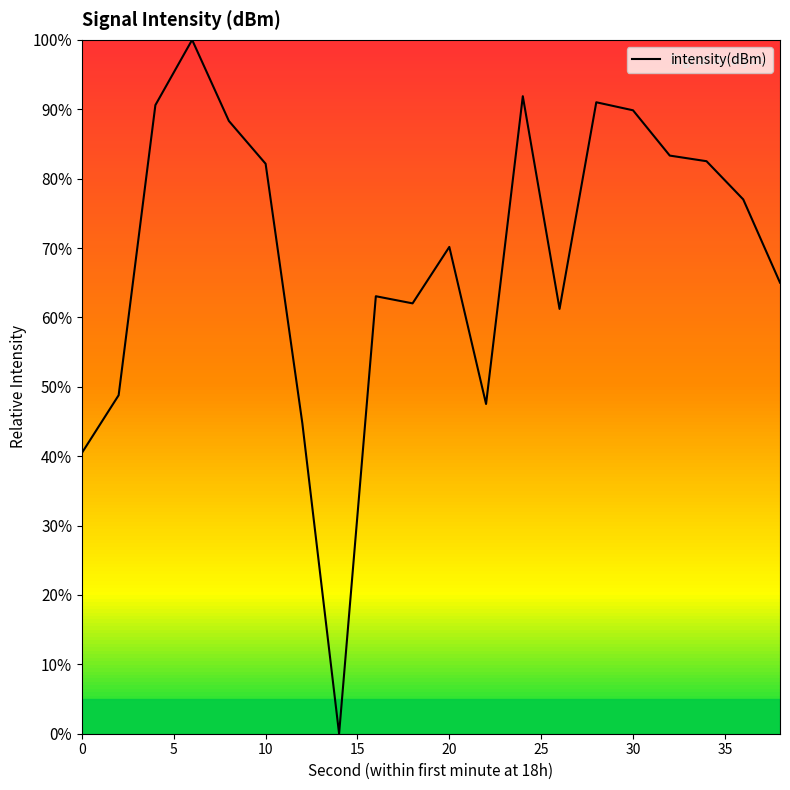

What is the maximum value shown in the chart?

100.0